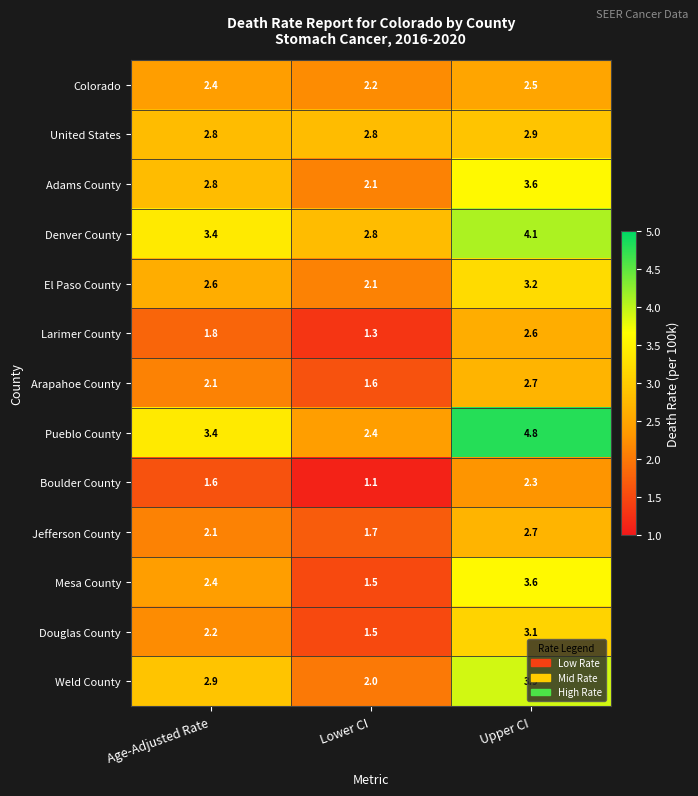

Rank the categories by Colorado value from highest to lowest.

Upper CI, Age-Adjusted Rate, Lower CI